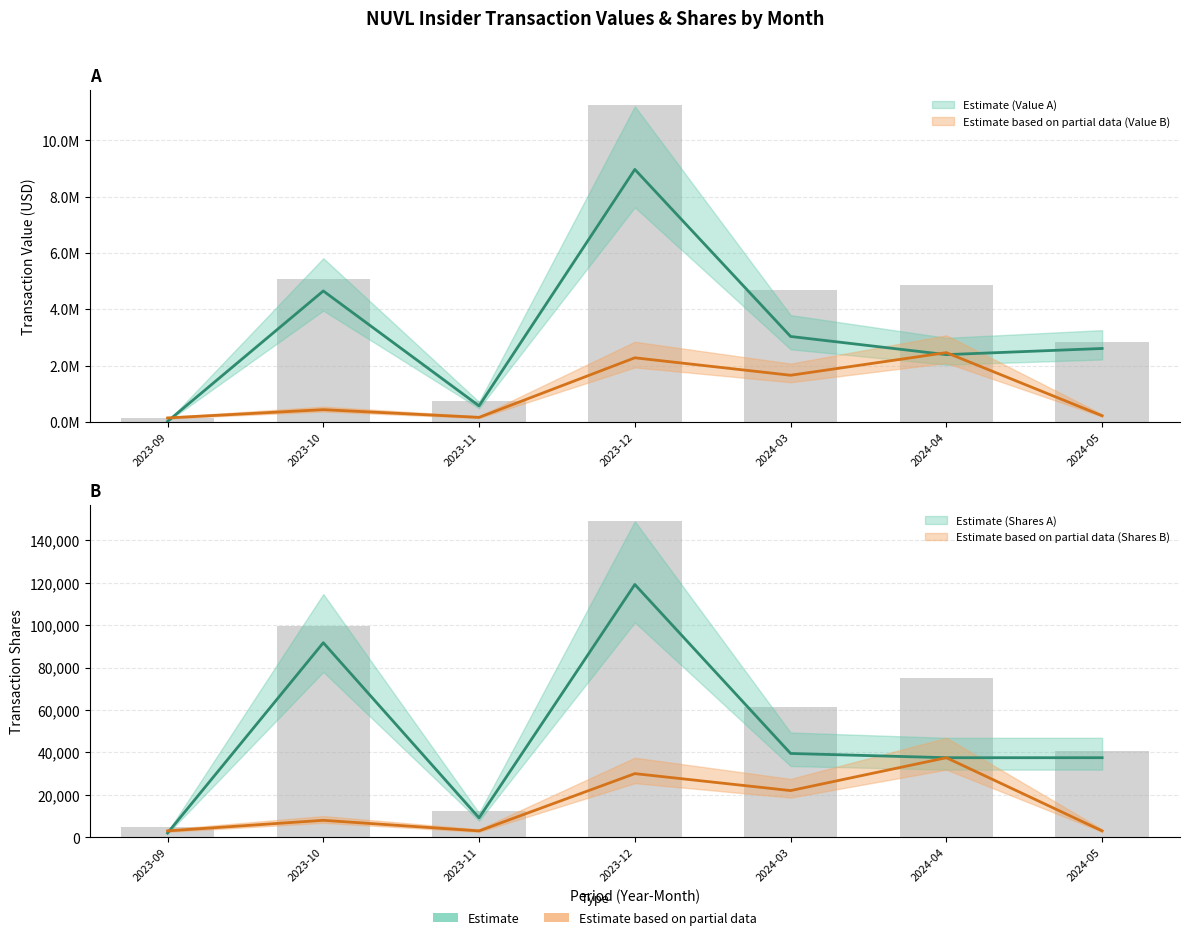

Is it true that transactionValue_B equals 206878 at 2023-09?

False